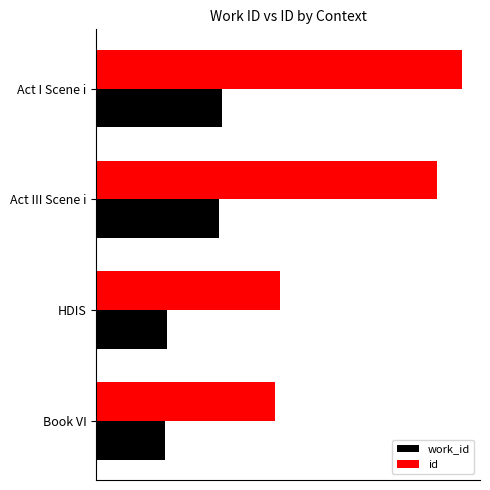

Where is id nearest to the value 16394?

Act III Scene i